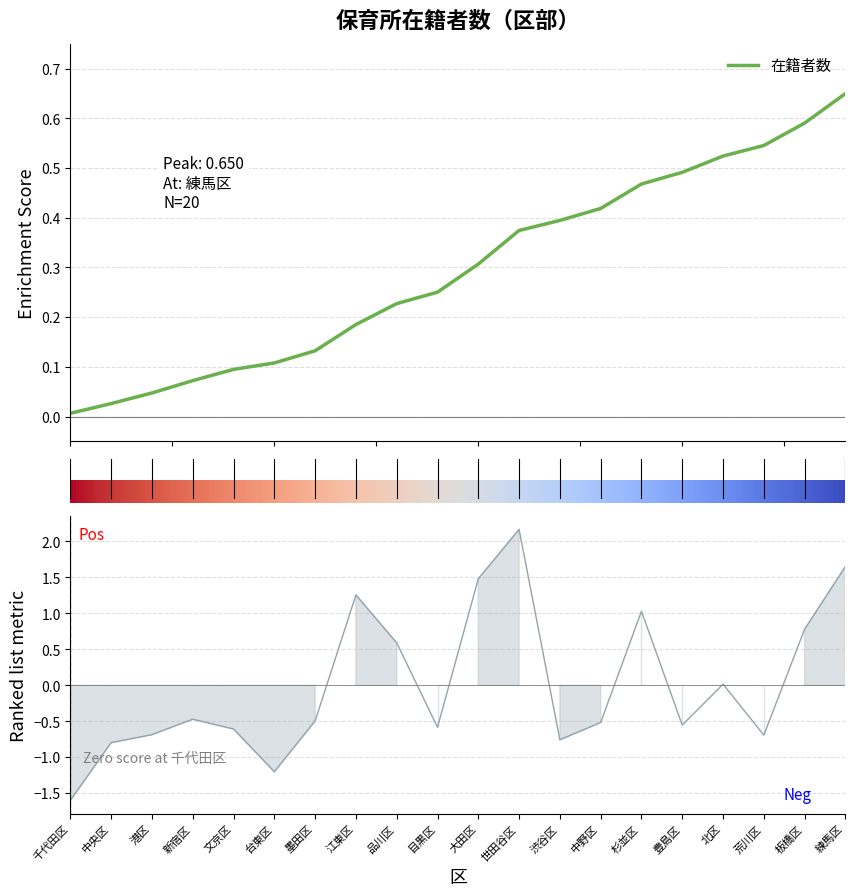

True or false: the data shows -0.4 at 港区.

False